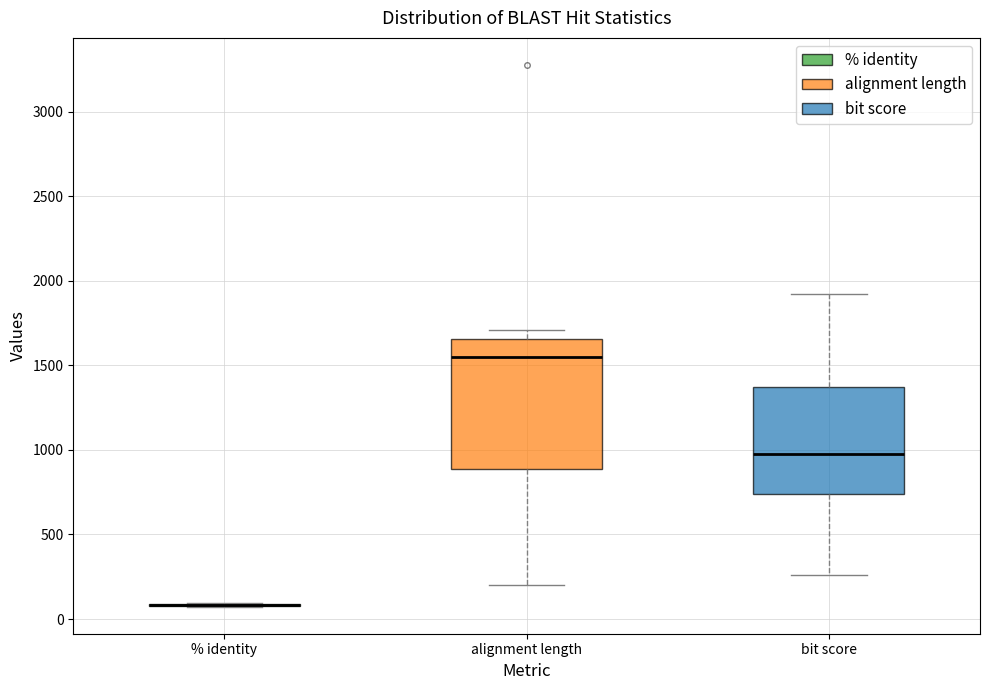

Which box is the tallest, from its lower edge to its upper edge?

alignment length